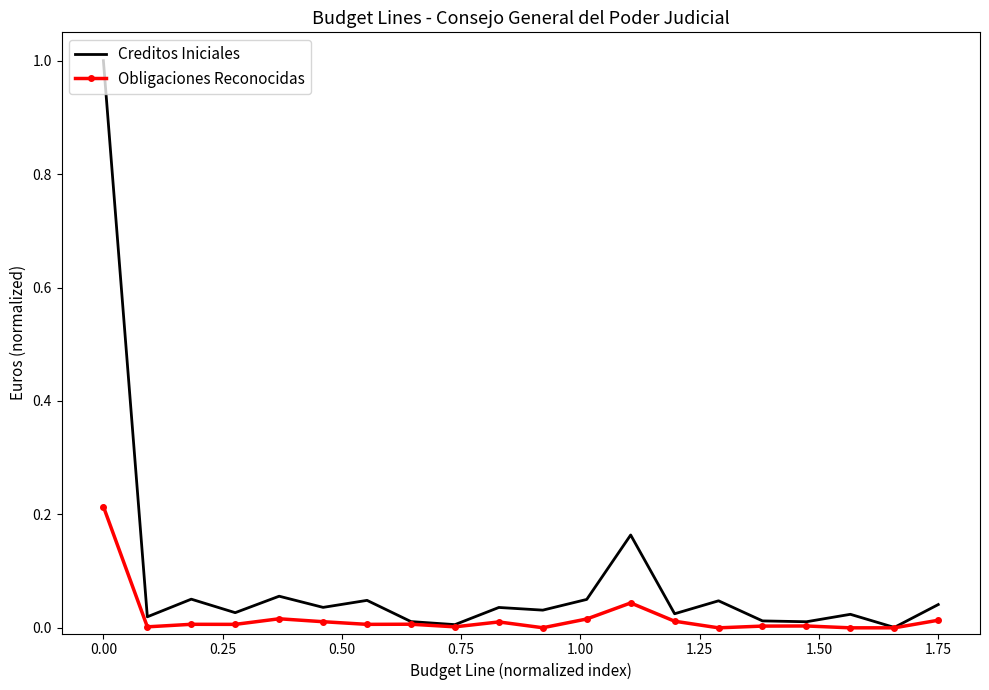

List the series in order of their overall mean, lowest first.

Obligaciones Reconocidas, Creditos Iniciales